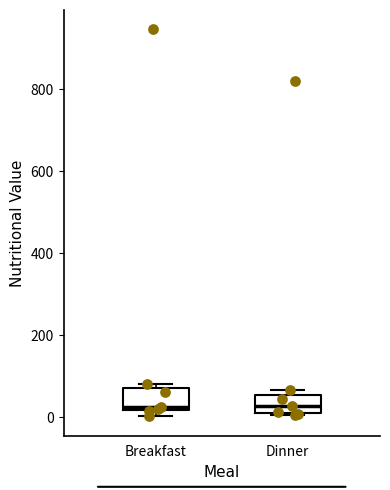

Reading left to right, transcribe this box plot: for each box, give where its median line is, the range the box spans, and where its two whiskers end, as read against the y-axis. The values are not printed on the chart, so give them approximately, as read against the axis.

Breakfast: median 20 (just above the box's lower edge), box 20 to 80, whiskers 0 to 80 (just above the box's upper edge)
Dinner: median 20, box 0 to 60, whiskers 0 to 60 (just above the box's upper edge)